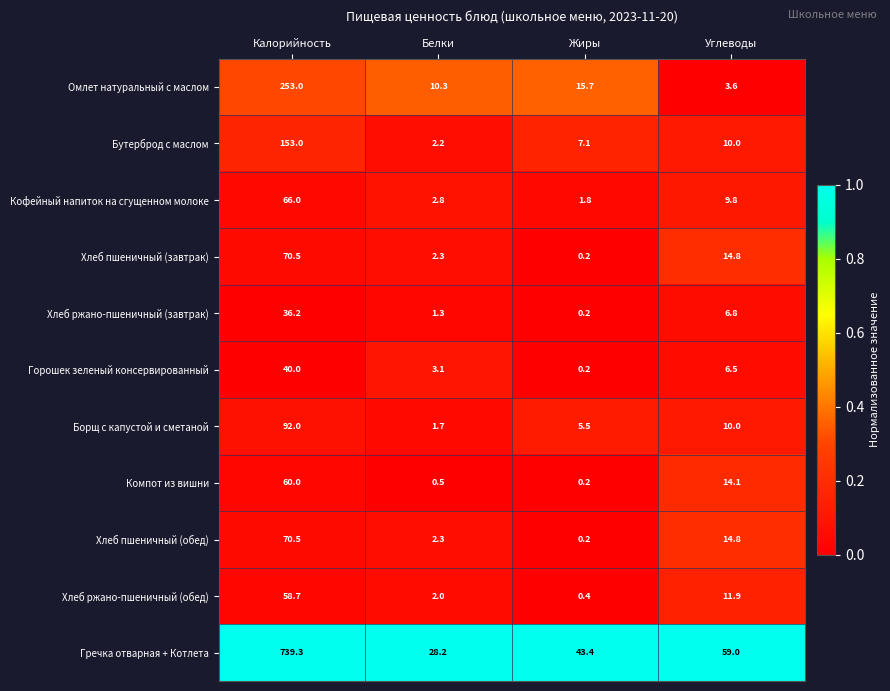

Is it true that Хлеб ржано-пшеничный (завтрак) equals 1.3 at Белки?

True